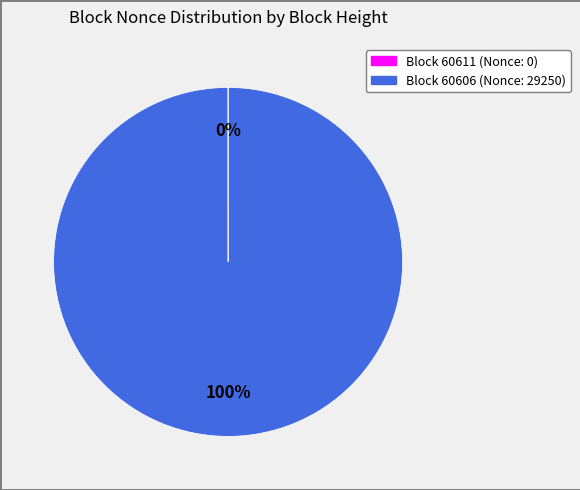

Is there any slice that represents more than half of the pie?

Yes